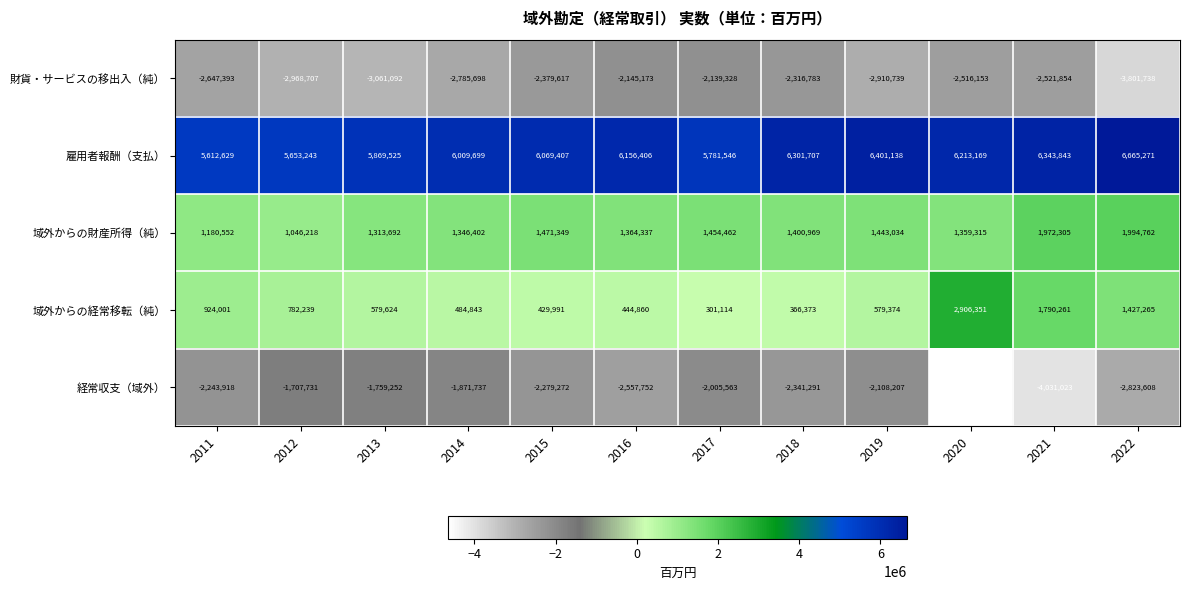

What is the greatest value displayed?

6665271